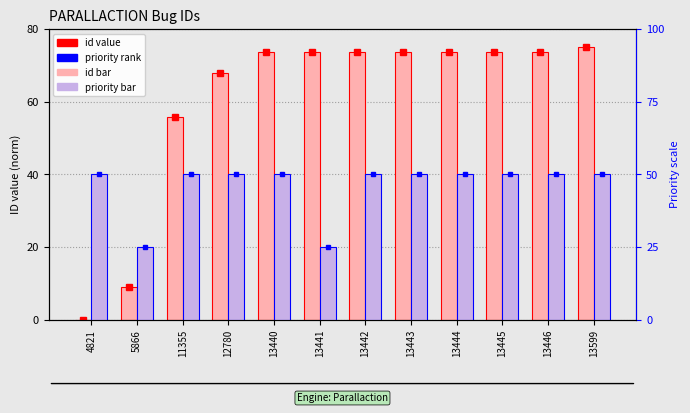

At how many categories does at least one series exceed 0?

12